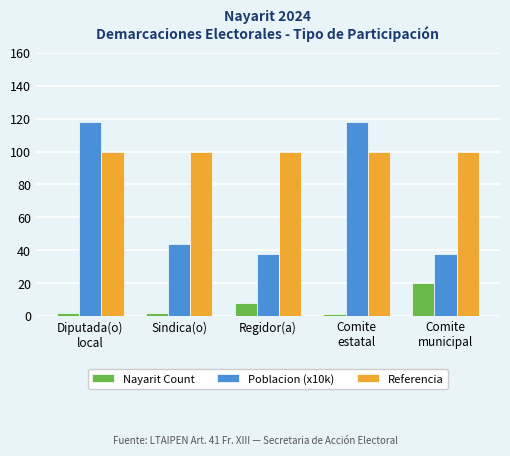

Reading left to right, transcribe all the data shown in this chart.

Nayarit Count: 2	2	8	1	20
Poblacion (x10k): 118	44	38	118	38
Referencia: 100	100	100	100	100